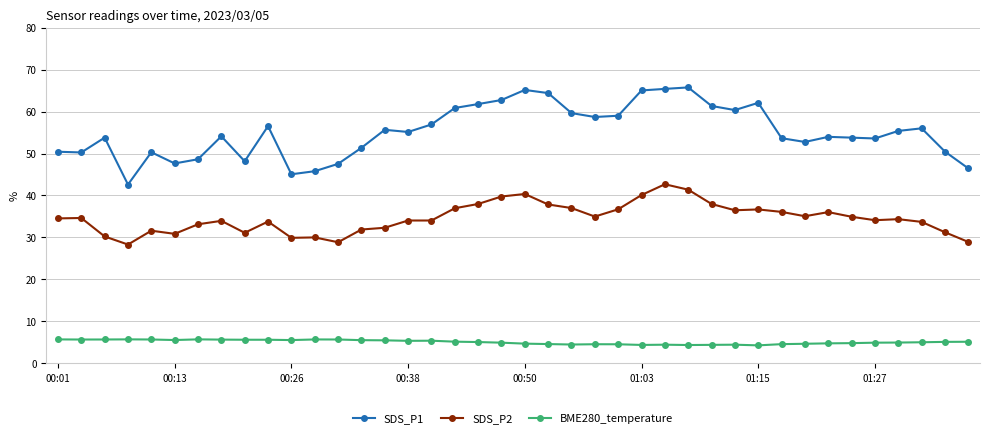

Which series has the largest total across all categories?

SDS_P1